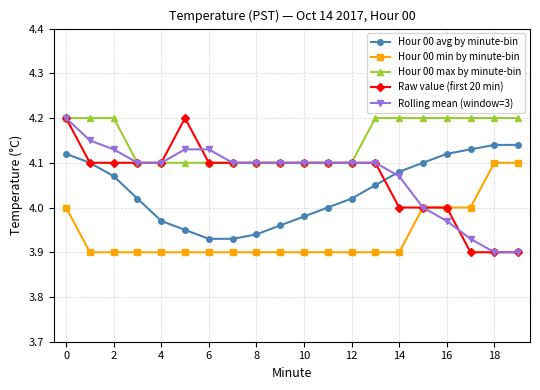

True or false: Hour 00 min by minute-bin and Hour 00 avg by minute-bin cross at least once.

False